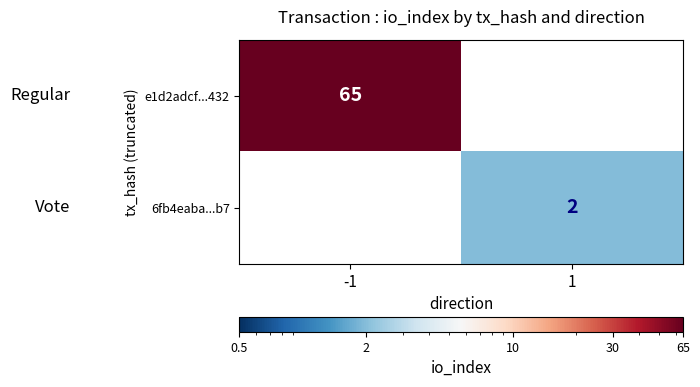

How many series are shown in this chart?

2